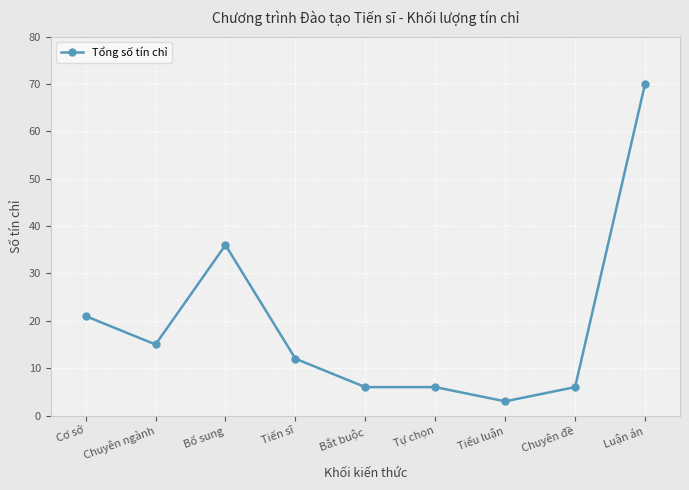

The chart shows a value of 9 at Cơ sở. True or false?

False